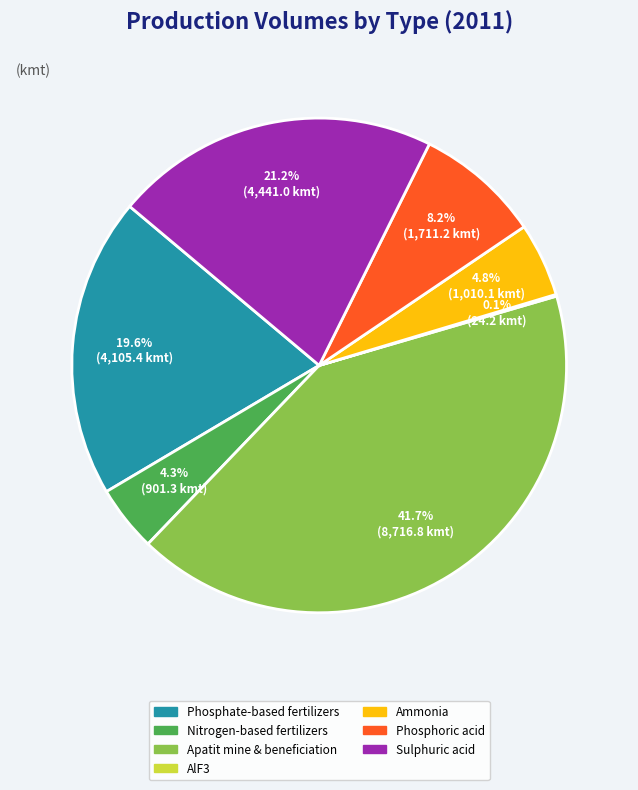

Which category has the biggest portion of the pie?

Apatit mine & beneficiation